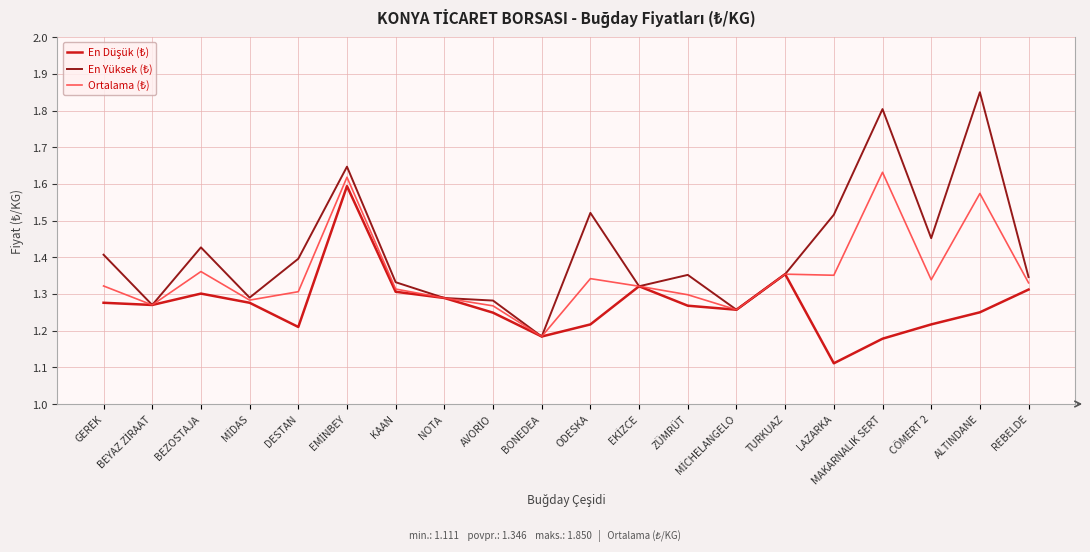

What position from the right is BONEDEA?

11